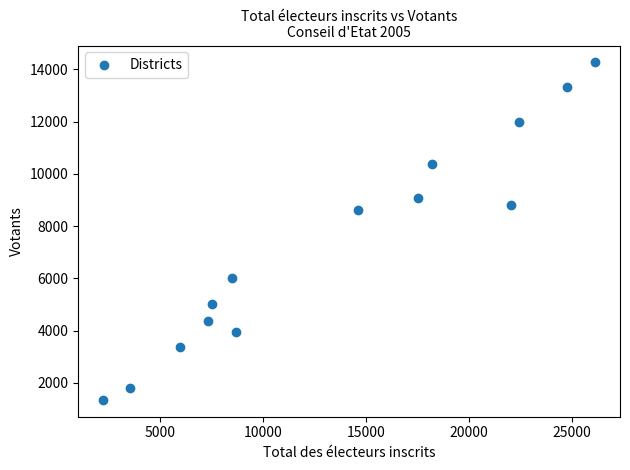

What Y value in the scatter plot is closest to 7809?

8633